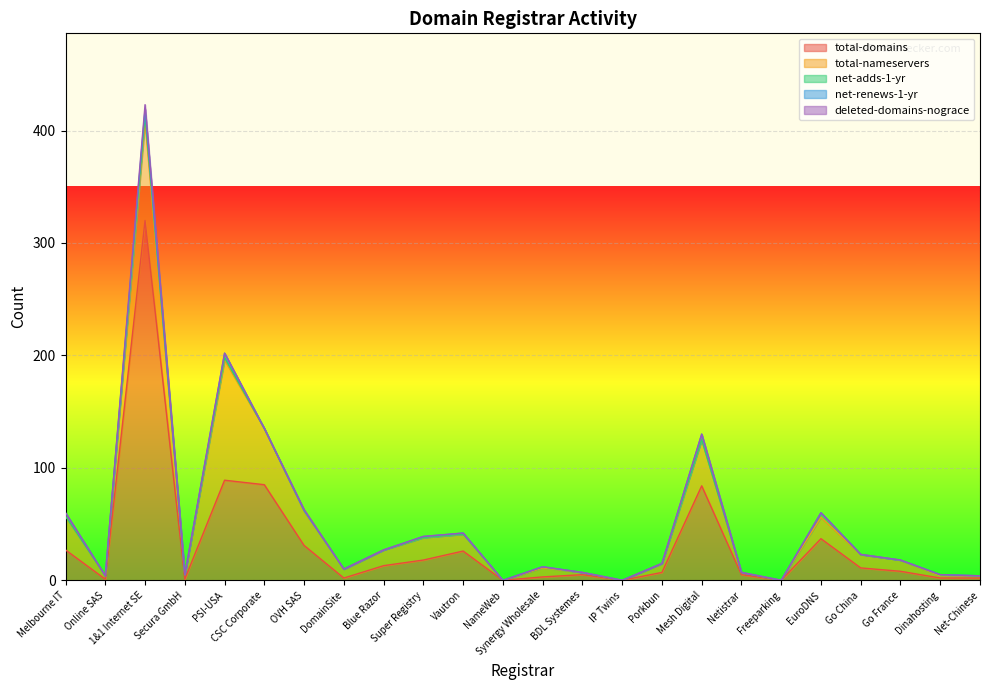

At which category is the sum across all series the highest?

1&1 Internet SE